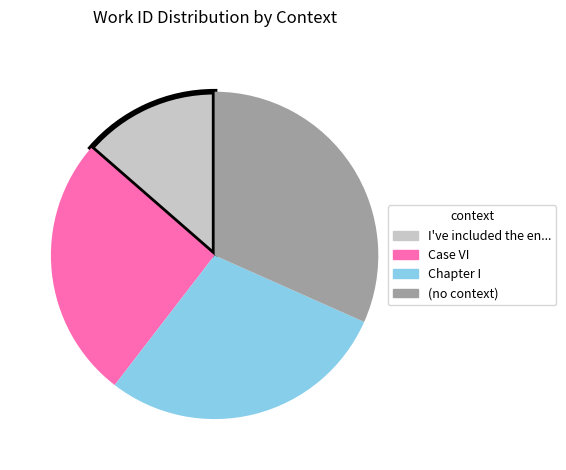

Do Chapter I and I've included the en... together represent more than half of the pie?

No